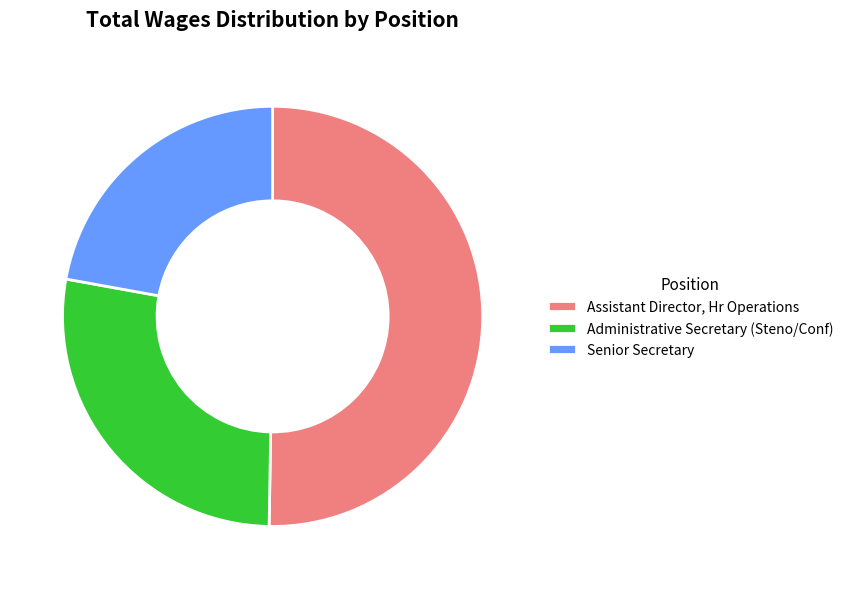

Is it true that Assistant Director, Hr Operations is 50% of the pie?

True